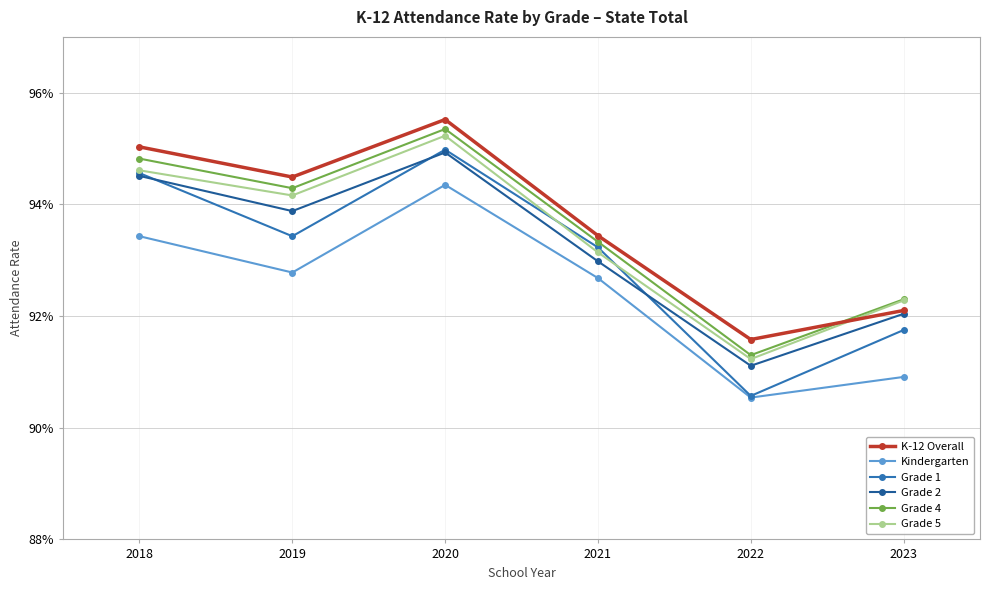

What is the highest value of the Kindergarten series?

0.9